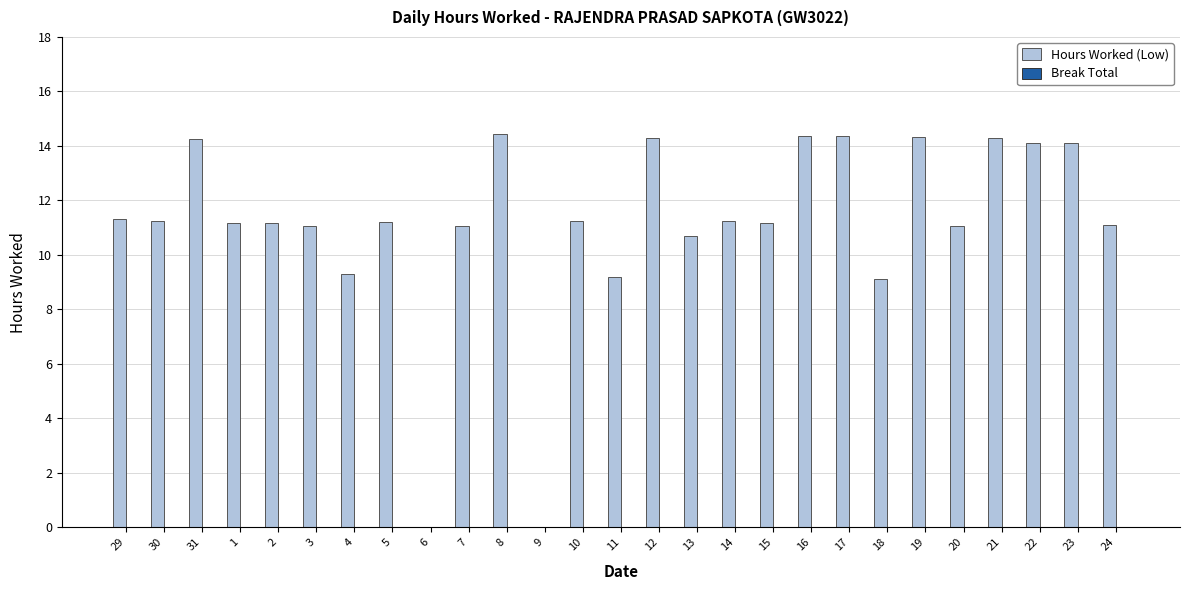

What is the sum of all values?

300.8